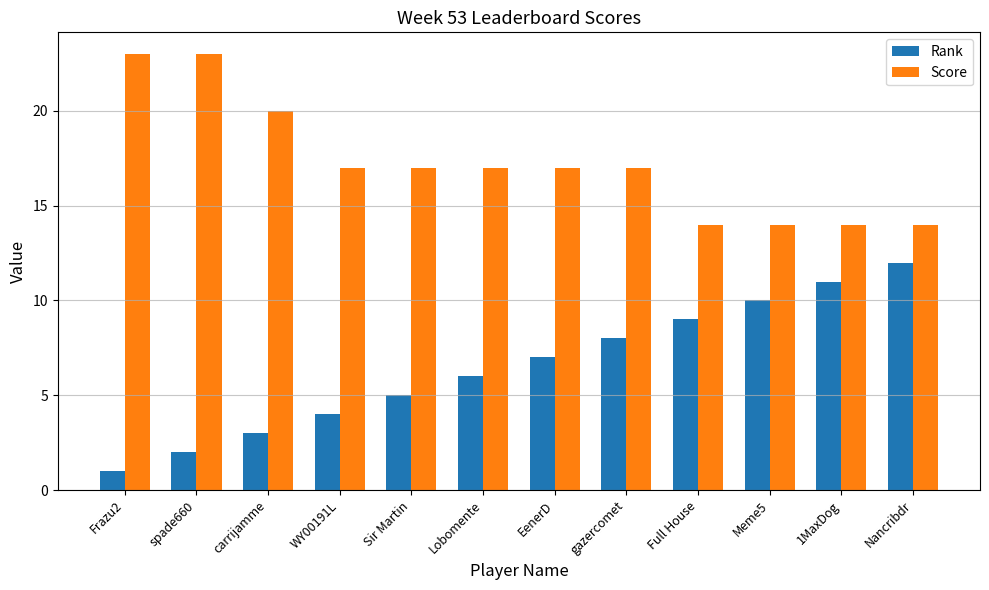

What is the spread (max minus min) of values at carrijamme?

17